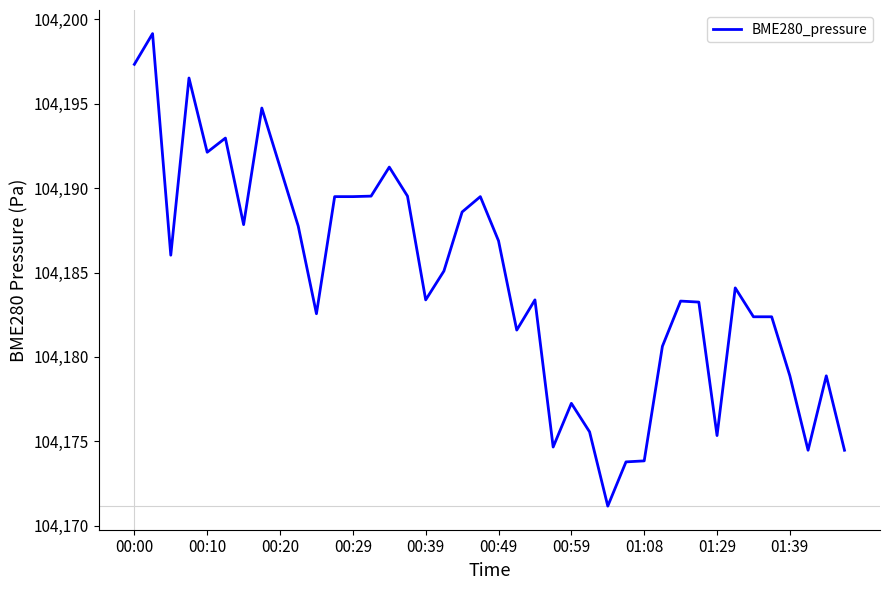

What is the difference between the maximum and minimum values?

28.0